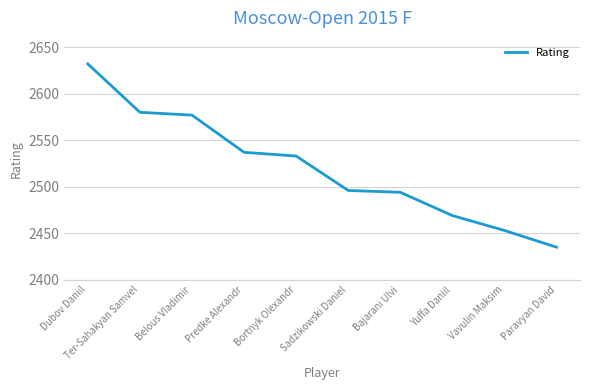

Is it true that the value at Predke Alexandr is 3654?

False